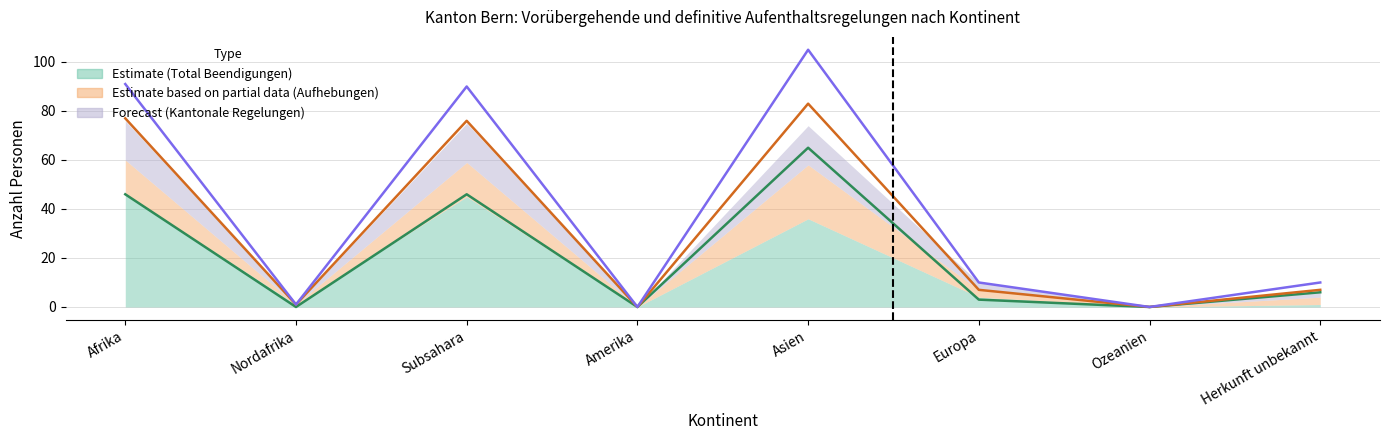

Does the chart have visible grid lines?

Yes